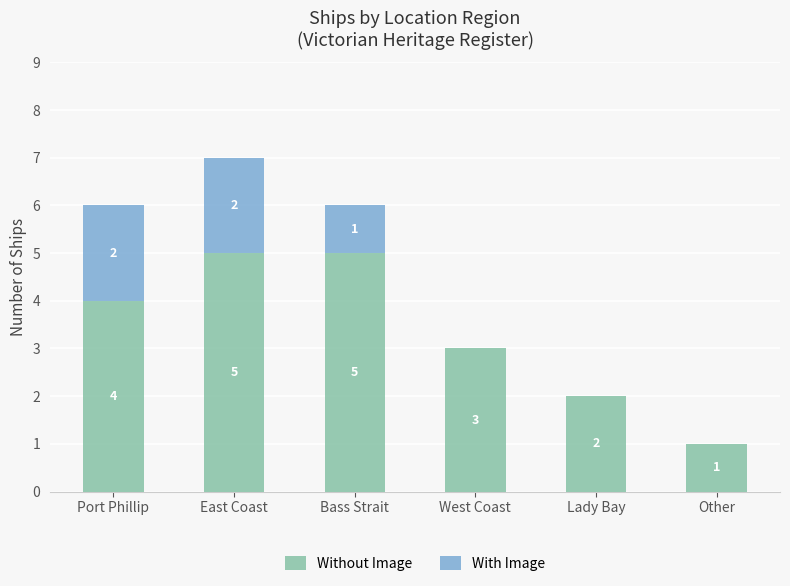

At which category is the sum across all series the highest?

East Coast